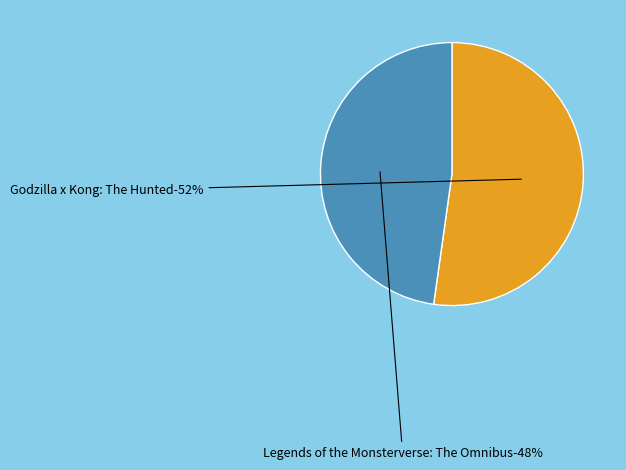

To the nearest percent, what is the average slice percentage?

50%